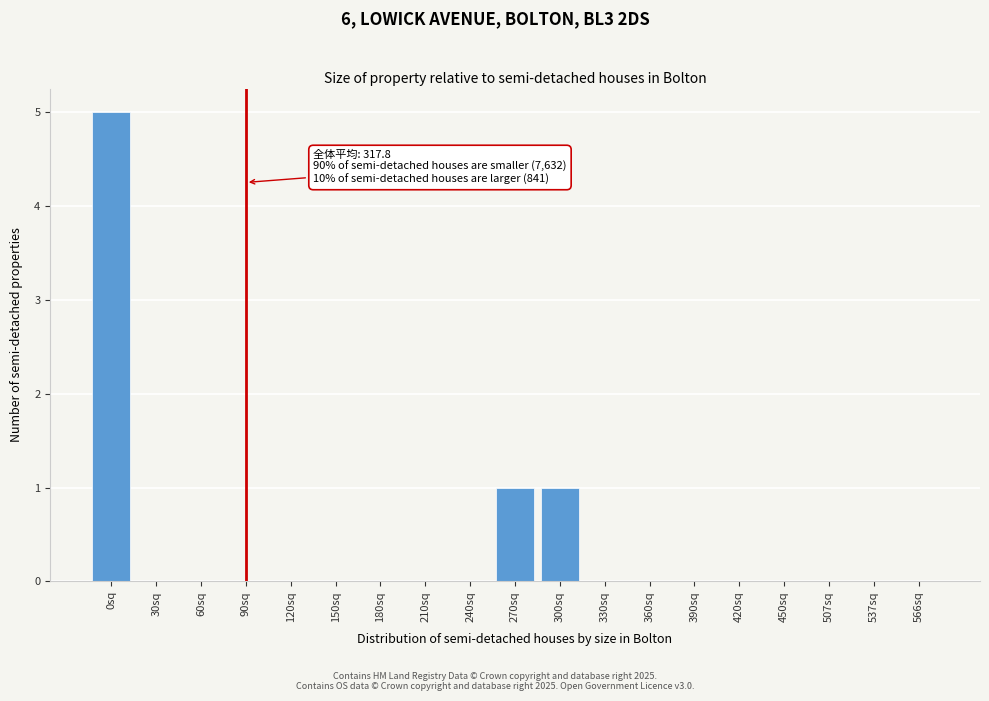

Reading right to left, extract all data points from this chart.

566sq=0	537sq=0	507sq=0	450sq=0	420sq=0	390sq=0	360sq=0	330sq=0	300sq=1	270sq=1	240sq=0	210sq=0	180sq=0	150sq=0	120sq=0	90sq=0	60sq=0	30sq=0	0sq=5